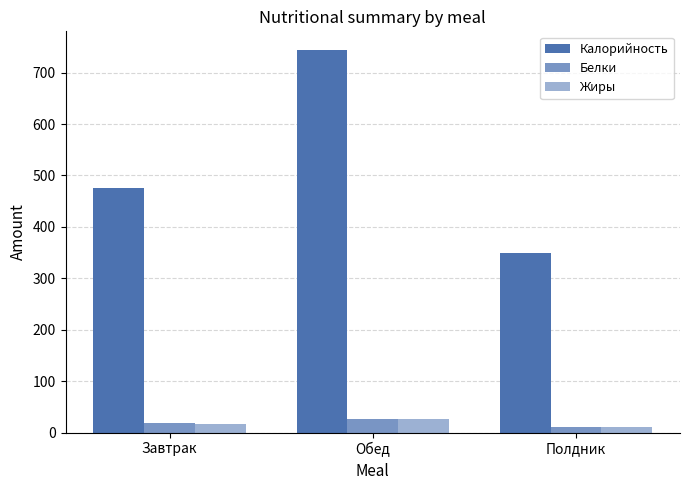

Does the chart contain any negative values?

No